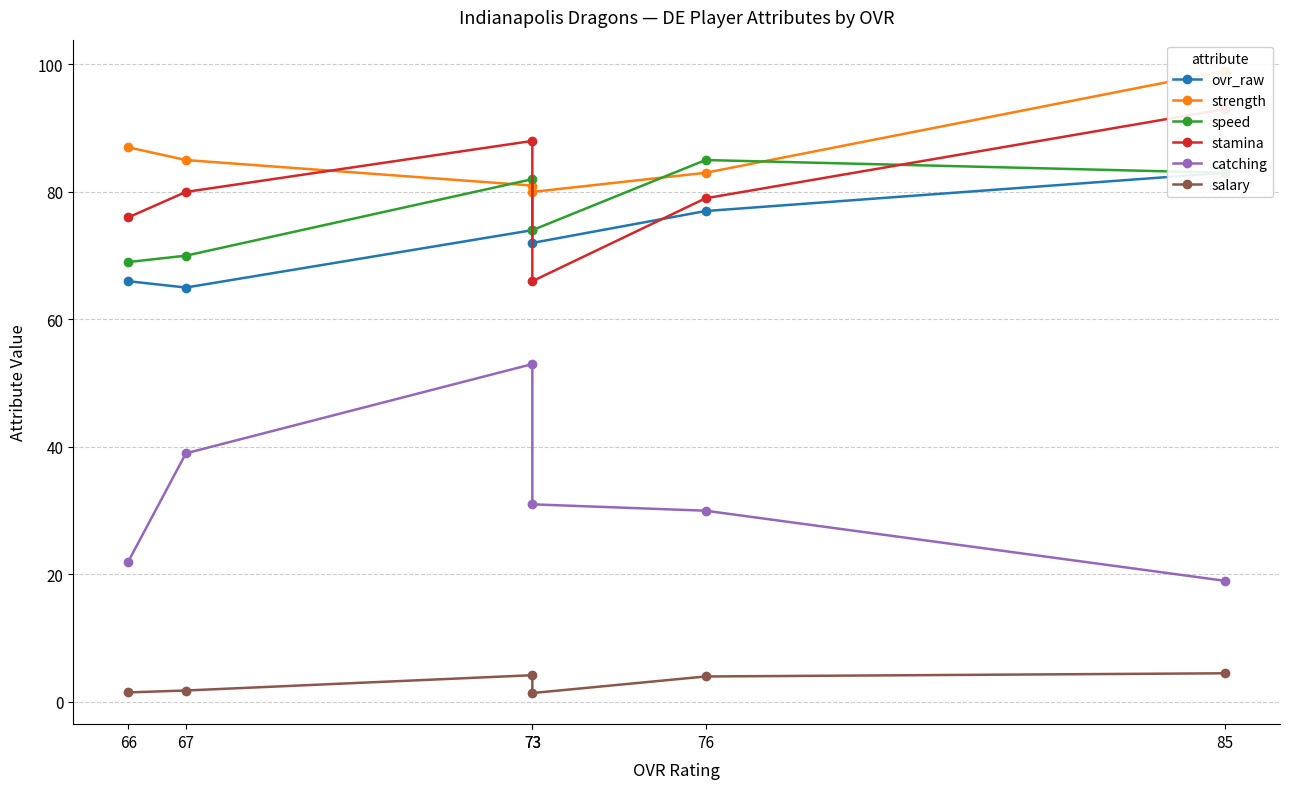

Where is speed nearest to the value 77?

73